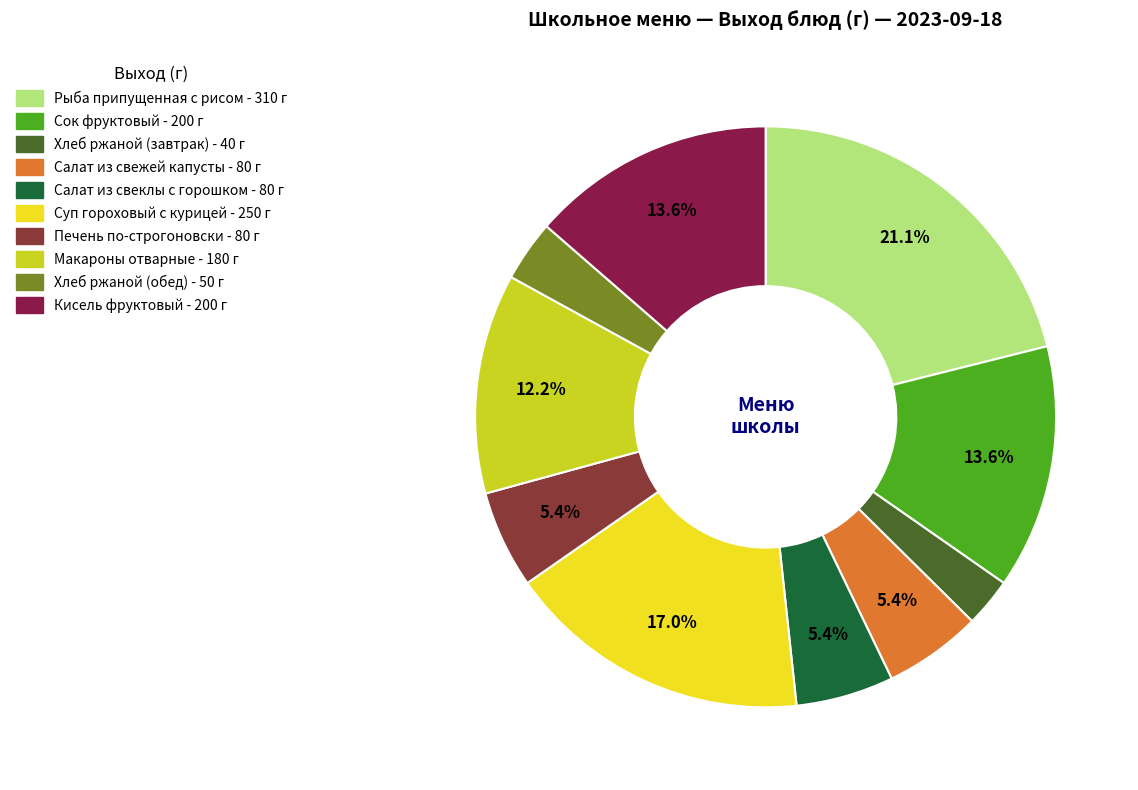

Combined, do Салат из свежей капусты and Макароны отварные account for over 50%?

No